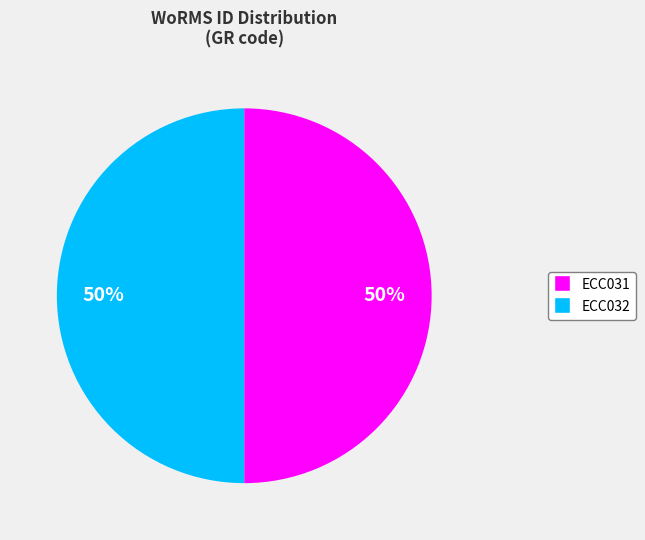

True or false: ECC031 accounts for 50% of the total.

True